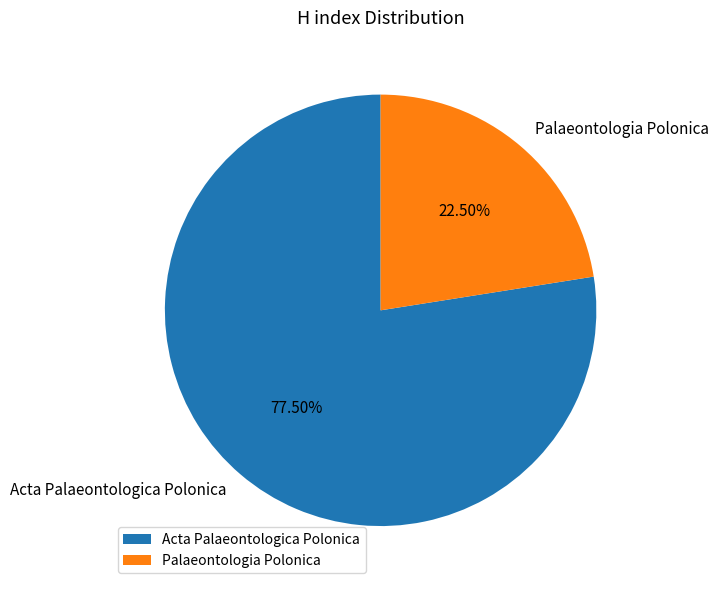

Is Palaeontologia Polonica the majority of the pie?

No